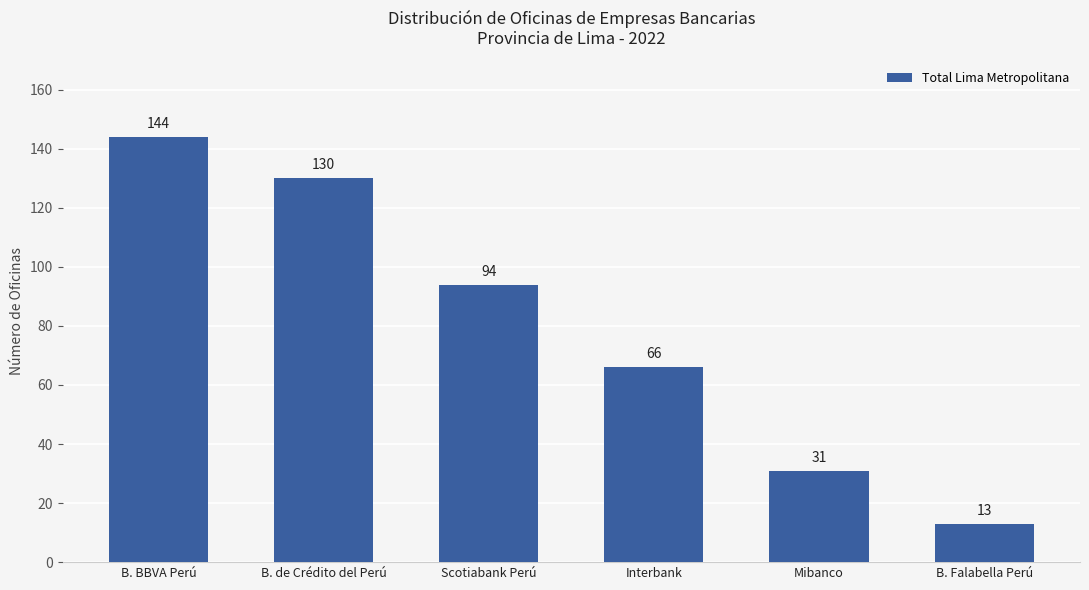

What is the sum of all values?

478